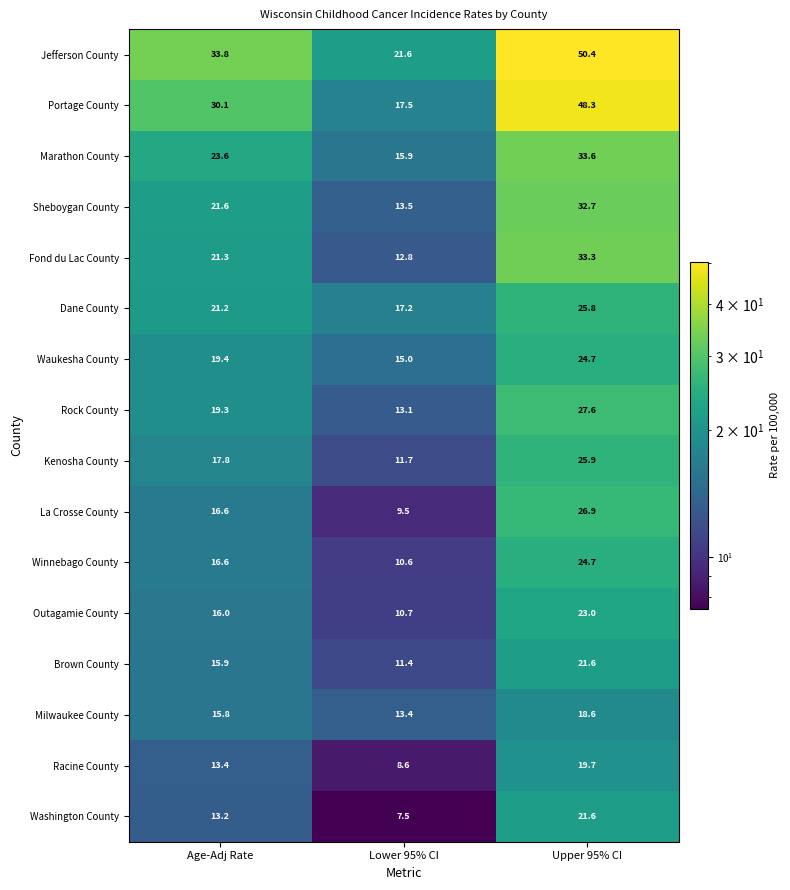

True or false: Fond du Lac County has a value of 23.3 at Upper 95% CI.

False